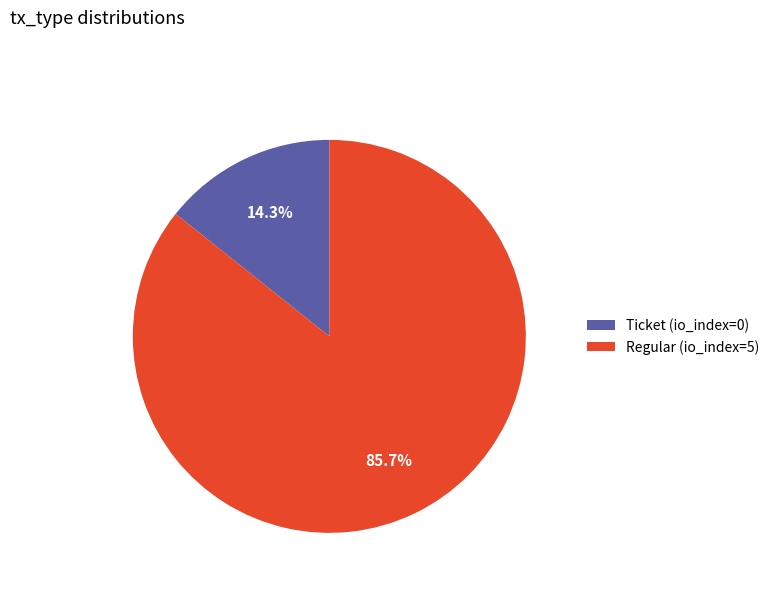

What percentage is the Regular (io_index=5) slice, to the nearest percent?

86%